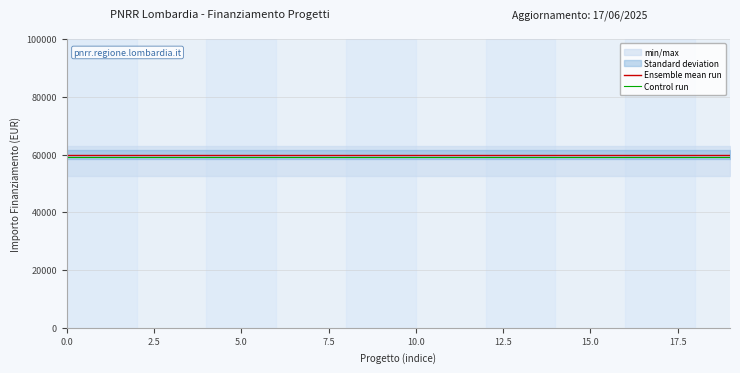

What is the maximum value for Ensemble mean run?

59966.0